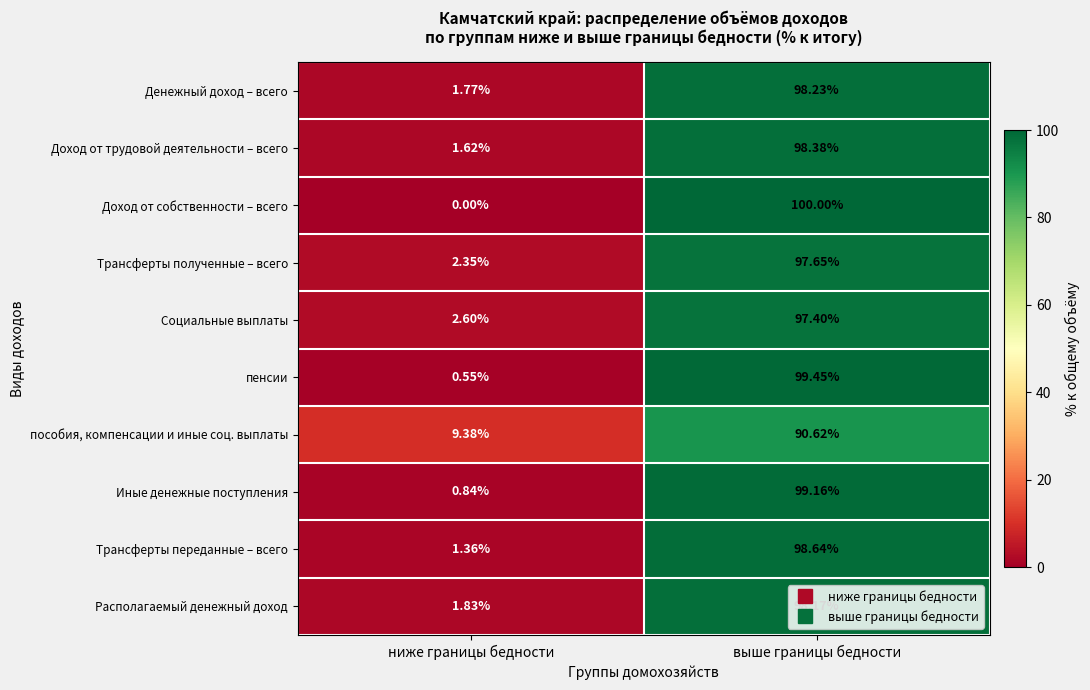

List the labels in order of Трансферты полученные – всего value, largest first.

выше границы бедности, ниже границы бедности